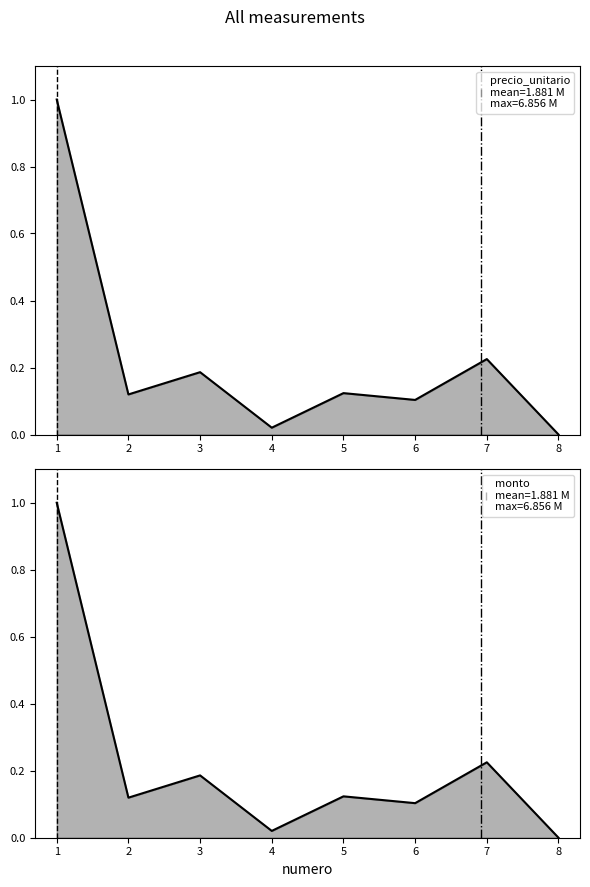

At how many categories does at least one series exceed 0?

7